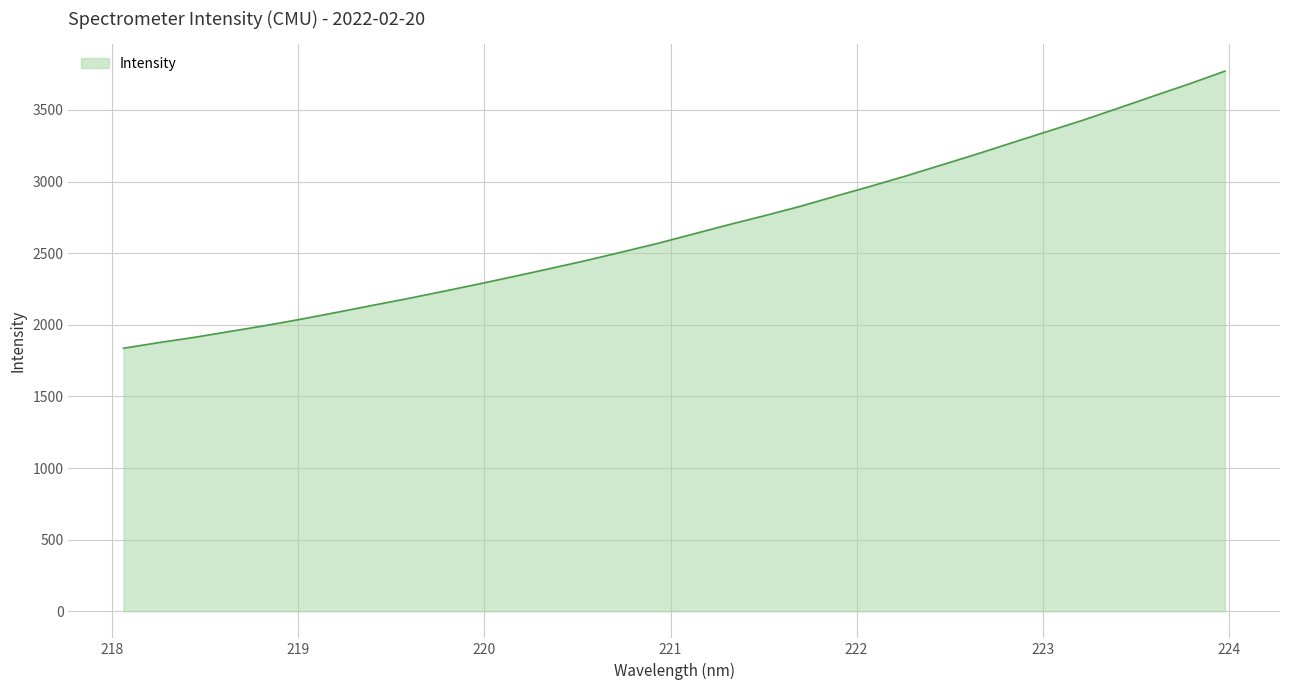

Reading left to right, what are all the values shown in this chart?

1836.6	1876.2	1912.8	1954.0	1995.2	2039.8	2087.2	2135.7	2183.6	2233.9	2285.4	2338.6	2392.8	2448.3	2507.1	2566.8	2632.0	2697.2	2759.7	2824.4	2895.7	2965.7	3038.1	3114.5	3190.9	3270.6	3349.8	3428.4	3512.7	3597.9	3682.1	3770.7